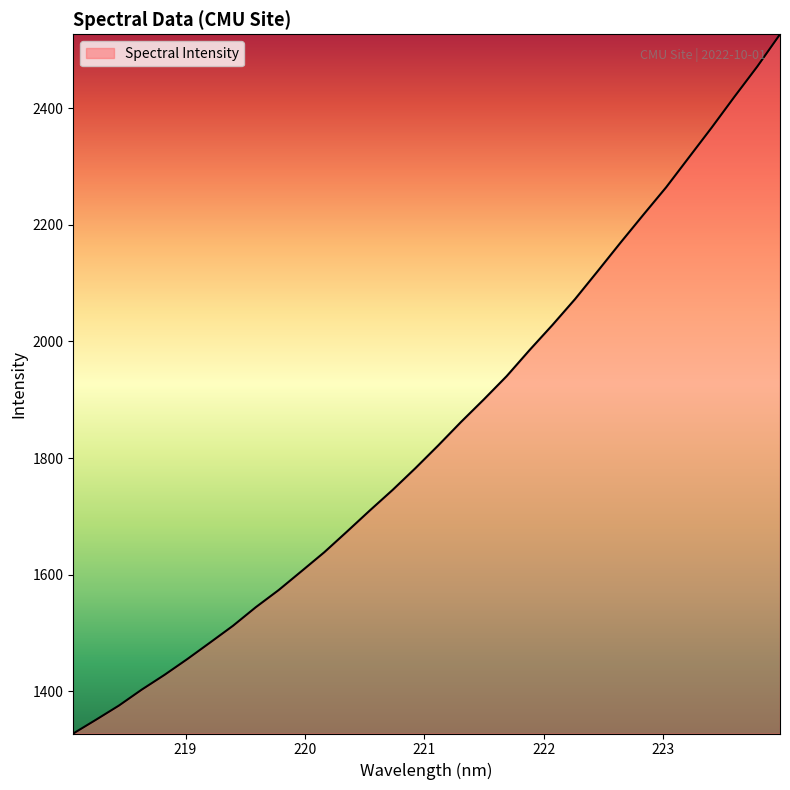

Count the number of data series in this chart.

1